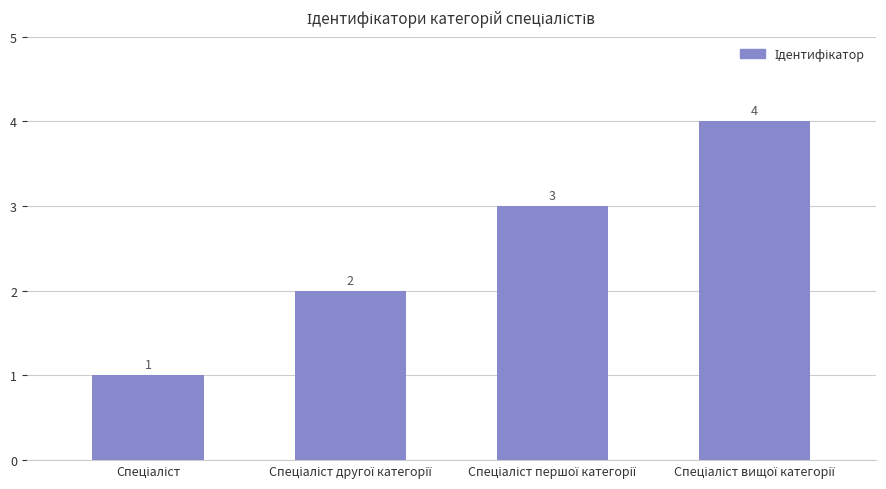

How many series are shown in this chart?

1